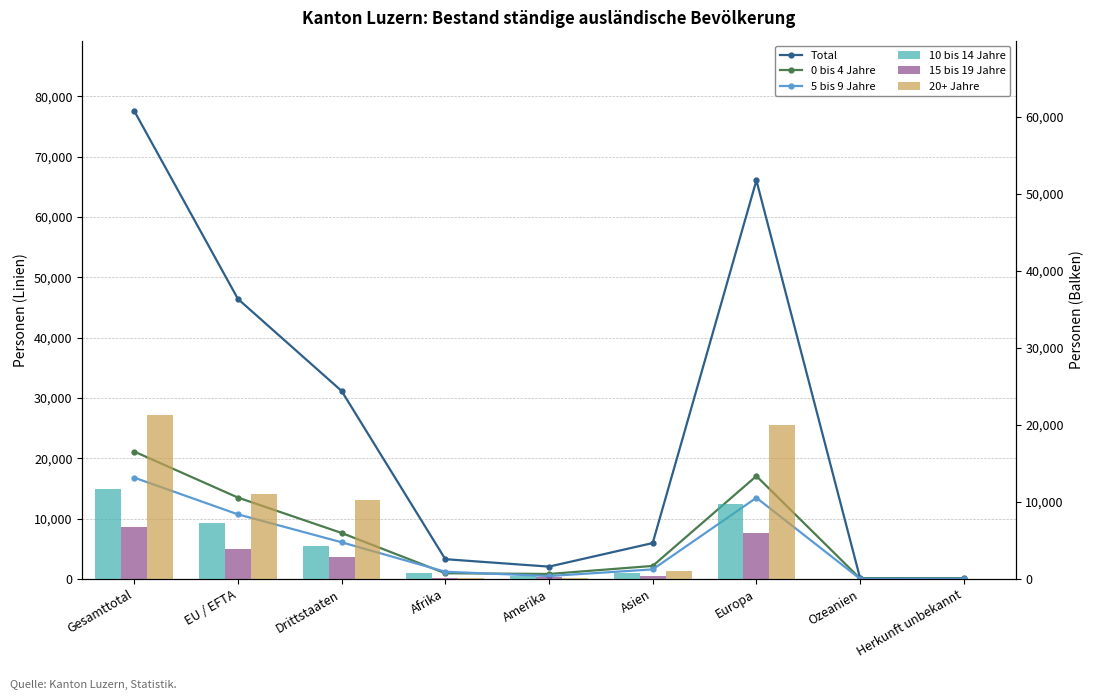

Reading left to right, list all the values displayed in this chart.

Total: 77578	46417	31161	3282	2049	5955	66058	118	116
0 bis 4 Jahre: 21121	13495	7626	951	831	2164	17059	72	44
5 bis 9 Jahre: 16799	10713	6086	1200	486	1589	13460	21	43
10 bis 14 Jahre: 11651	7312	4339	758	364	823	9674	11	21
15 bis 19 Jahre: 6696	3876	2820	182	194	397	5916	4	3
20+ Jahre: 21311	11021	10290	191	174	982	19949	10	5